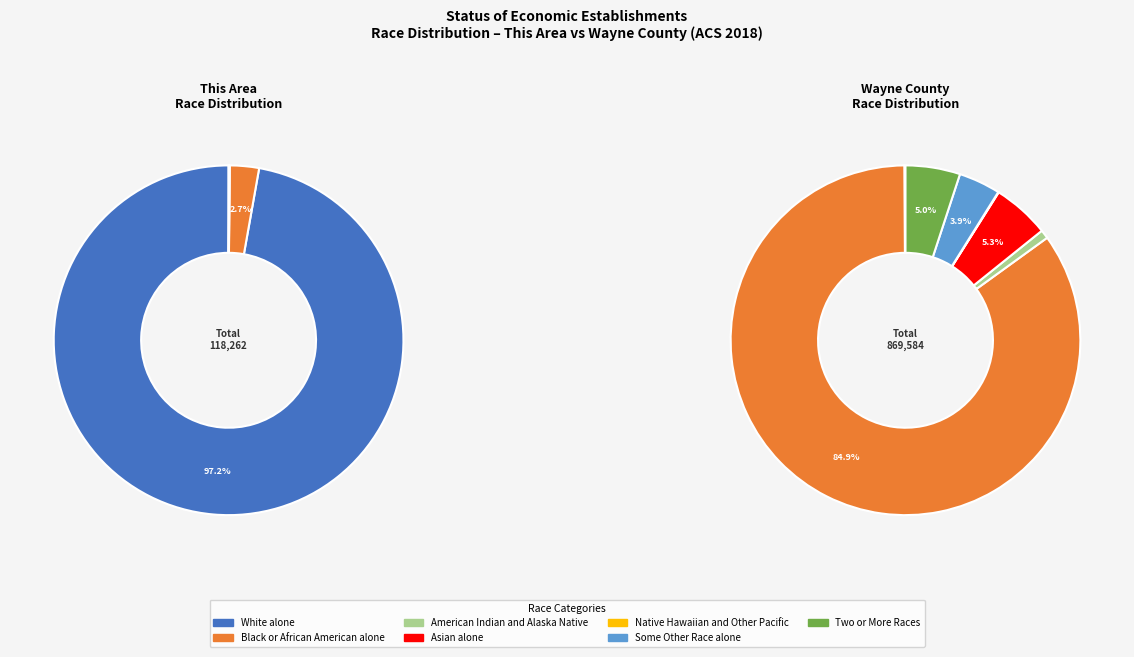

Rank the categories by value from lowest to highest.

Native Hawaiian and Other Pacific, American Indian and Alaska Native, Asian alone, Some Other Race alone, Two or More Races, Black or African American alone, White alone